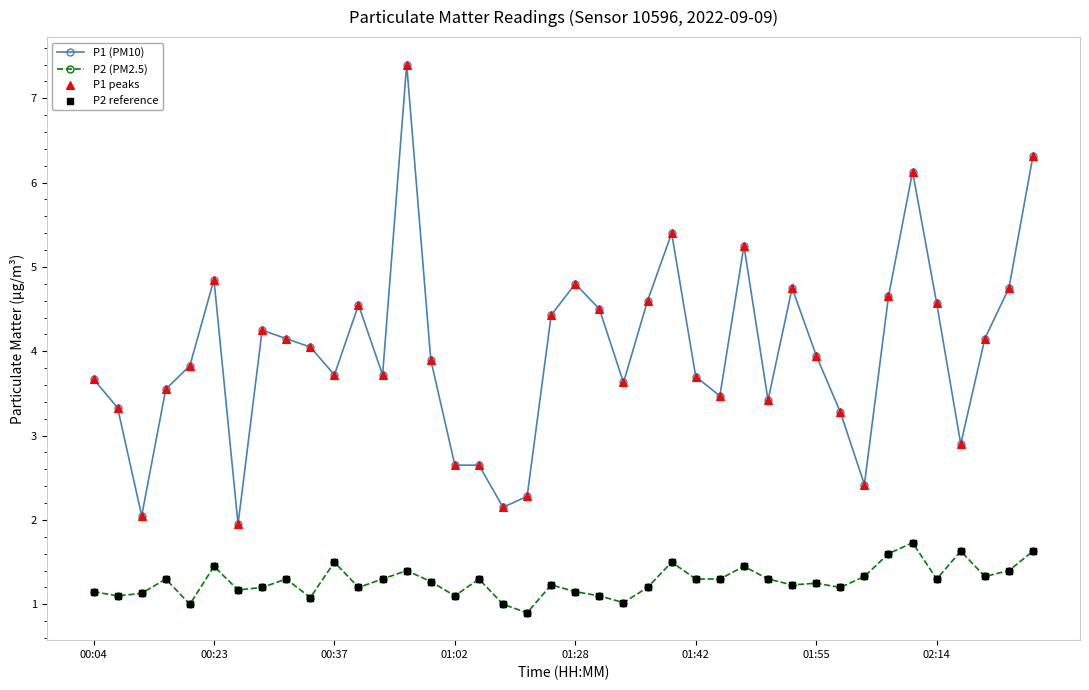

At how many categories does at least one series exceed 5?

5